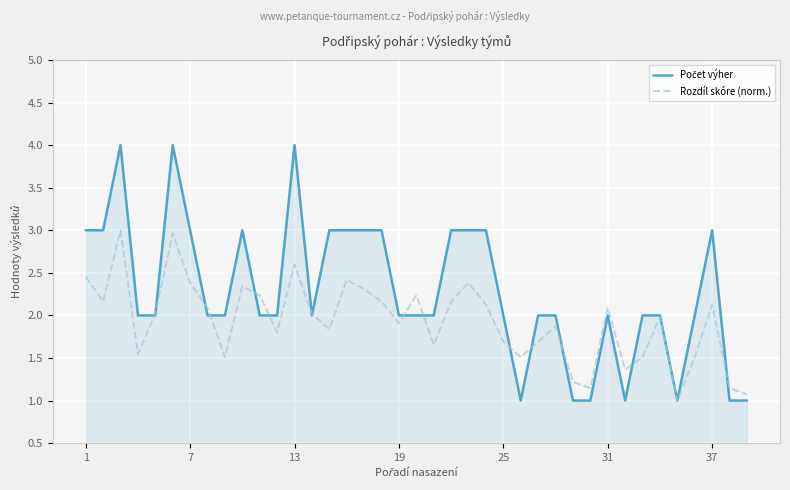

What is the smallest value displayed?

1.0